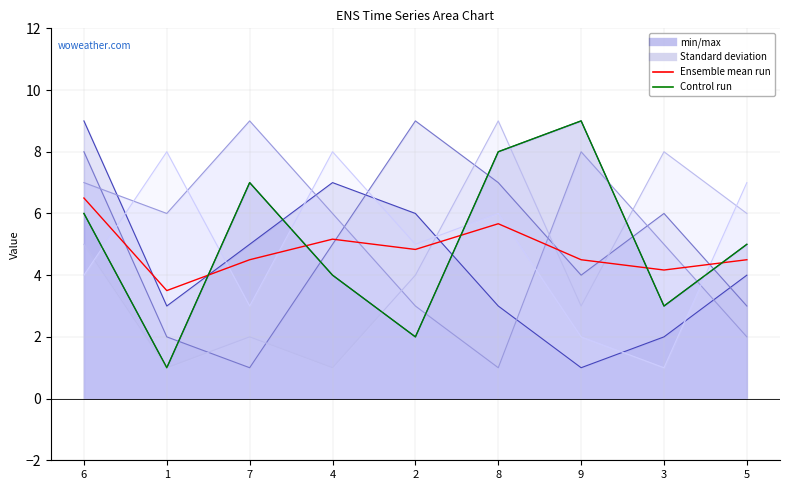

Rank the series by their maximum value, from lowest to highest.

Ensemble mean run, Control run